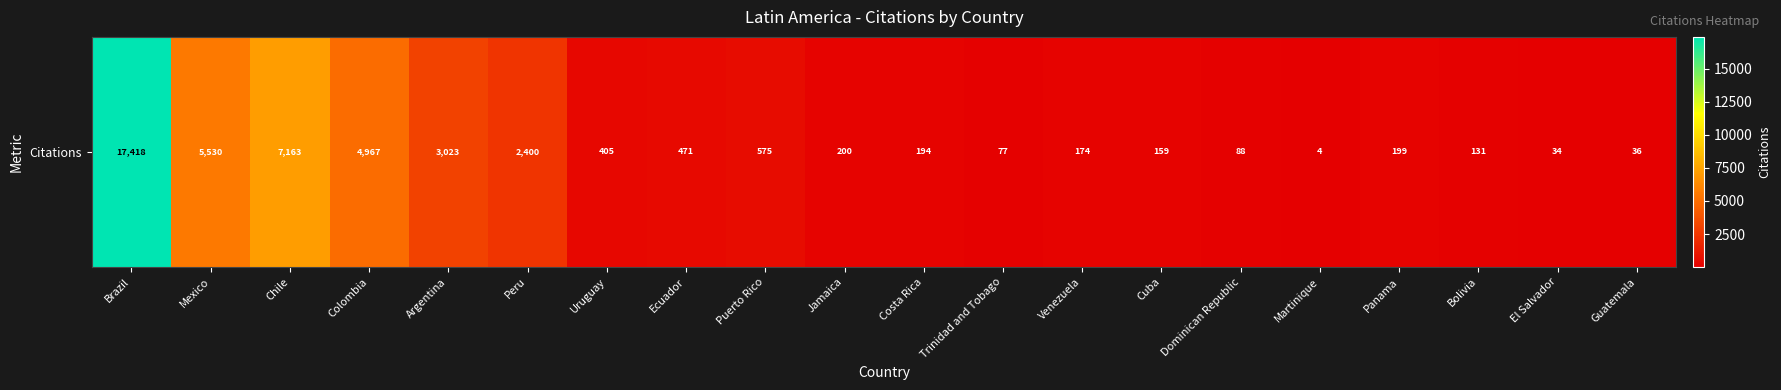

Reading right to left, what are all the values shown in this chart?

Guatemala=36	El Salvador=34	Bolivia=131	Panama=199	Martinique=4	Dominican Republic=88	Cuba=159	Venezuela=174	Trinidad and Tobago=77	Costa Rica=194	Jamaica=200	Puerto Rico=575	Ecuador=471	Uruguay=405	Peru=2400	Argentina=3023	Colombia=4967	Chile=7163	Mexico=5530	Brazil=17418